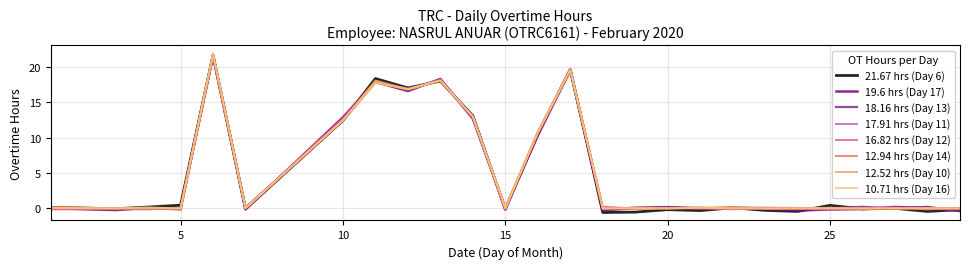

What is the highest value of the 17.91 hrs (Day 11) series?

21.5